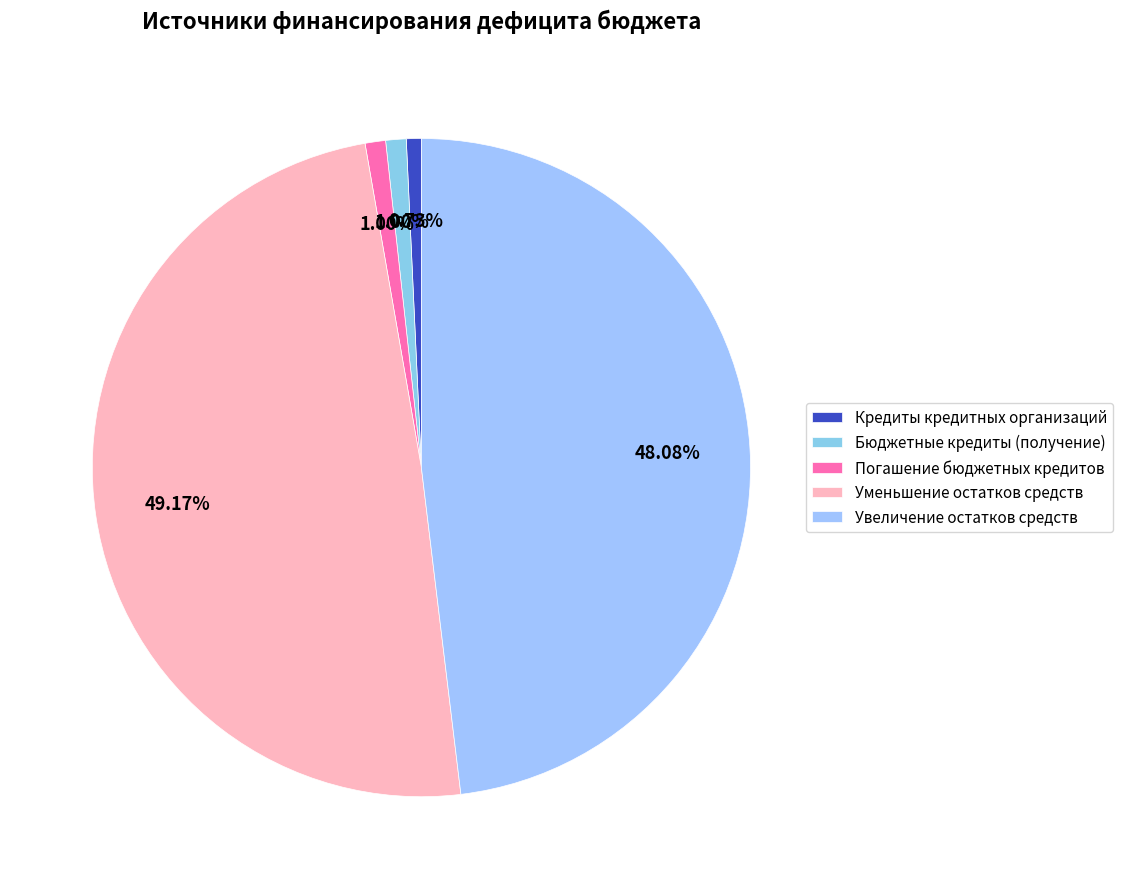

Does Уменьшение остатков средств account for over 50% of the chart?

No